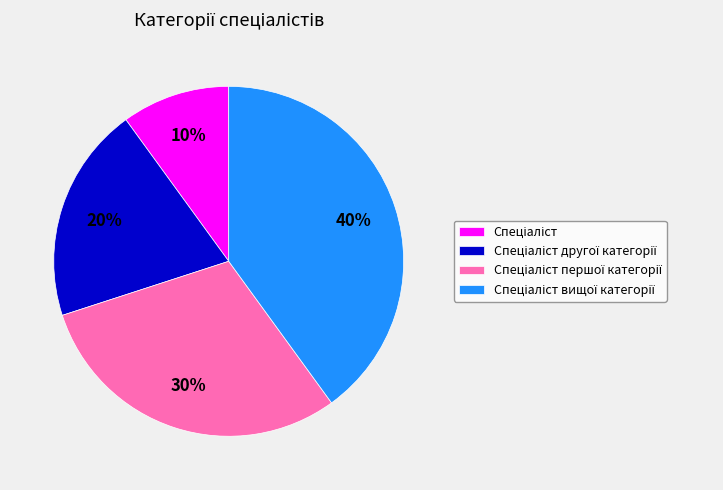

To the nearest percent, what is the average slice percentage?

25%